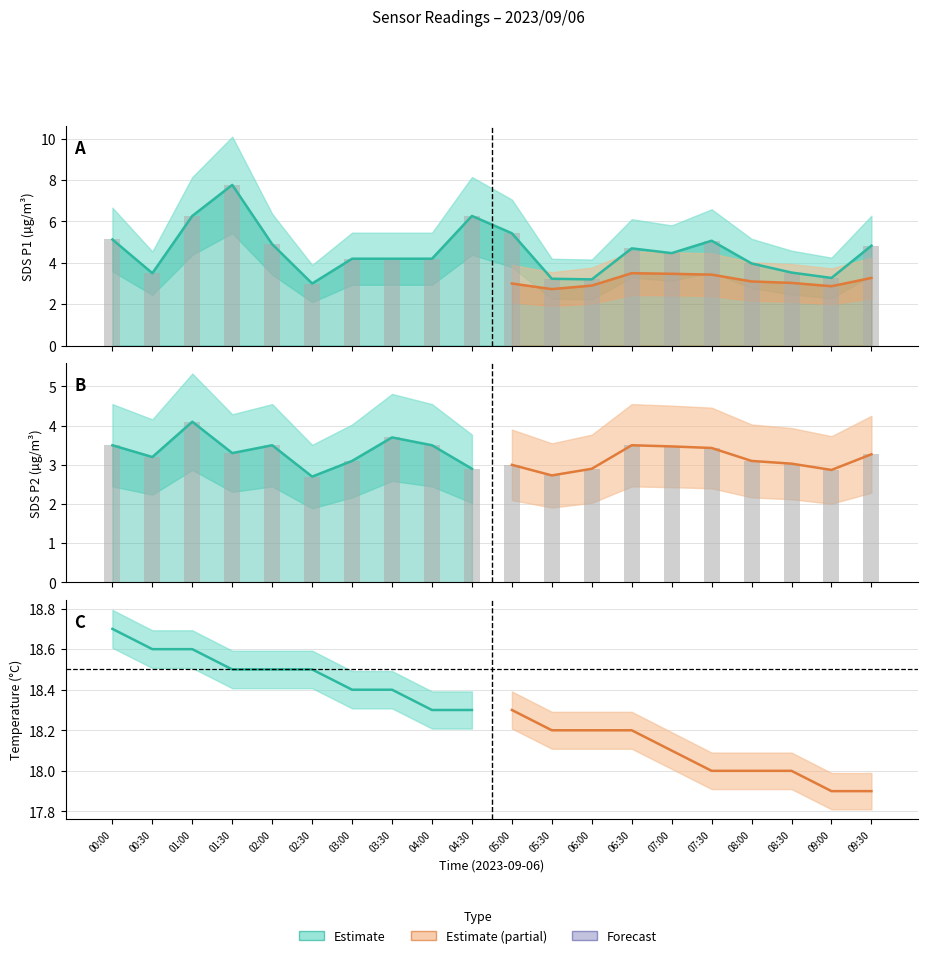

List the labels in order of SDS_P2 value, smallest first.

02:30, 05:30, 09:00, 04:30, 06:00, 05:00, 08:30, 03:00, 08:00, 00:30, 09:30, 01:30, 07:30, 07:00, 00:00, 02:00, 04:00, 06:30, 03:30, 01:00